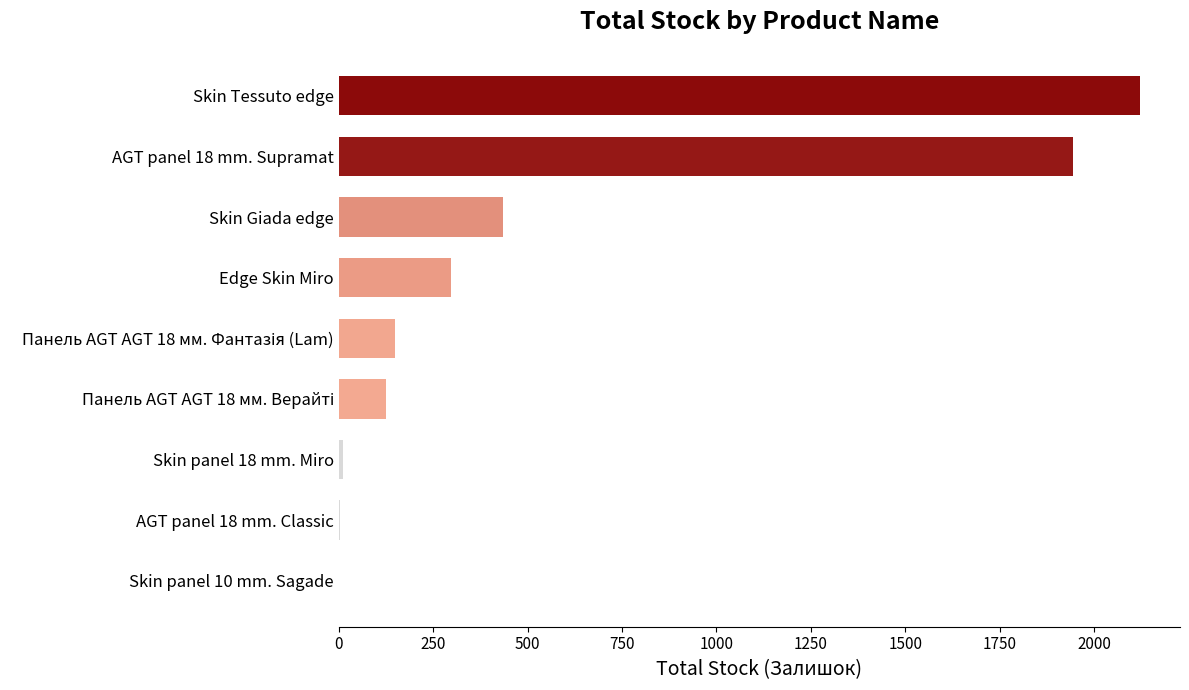

The value at Skin panel 10 mm. Sagade is -1167. True or false?

False